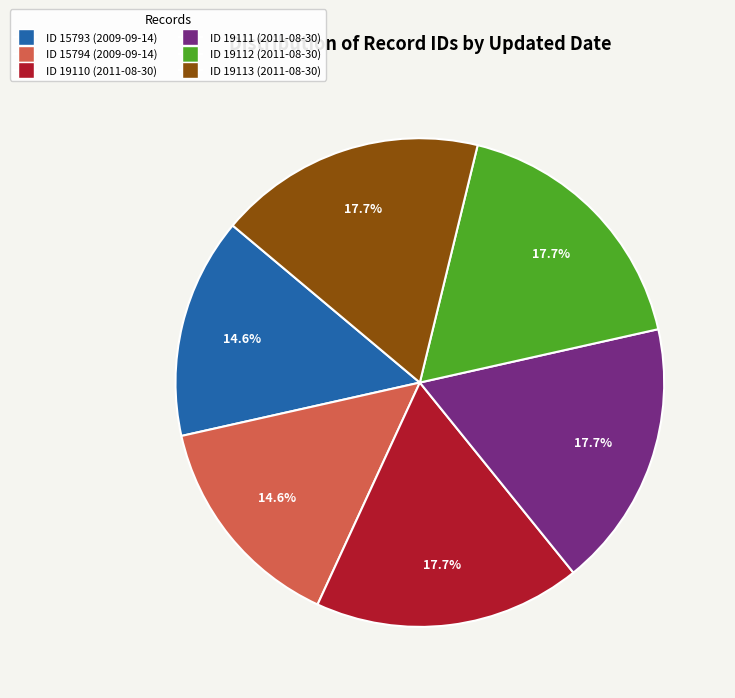

Which has a higher value, ID 15793 (2009-09-14) or ID 19110 (2011-08-30)?

ID 19110 (2011-08-30)